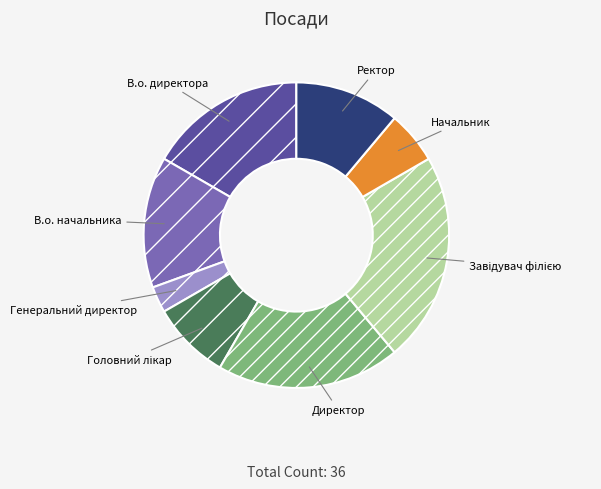

Does В.о. начальника represent more than half of the total?

No